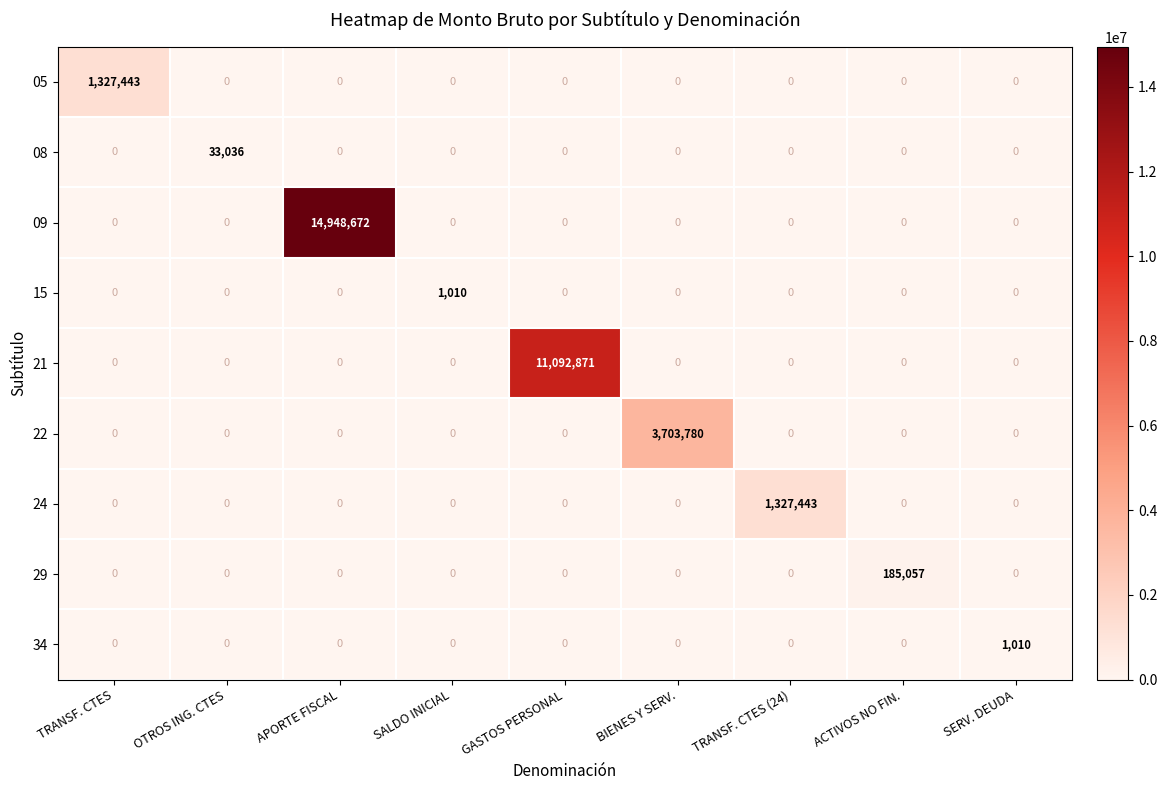

The value of 24 at SERV. DEUDA is 0. True or false?

True